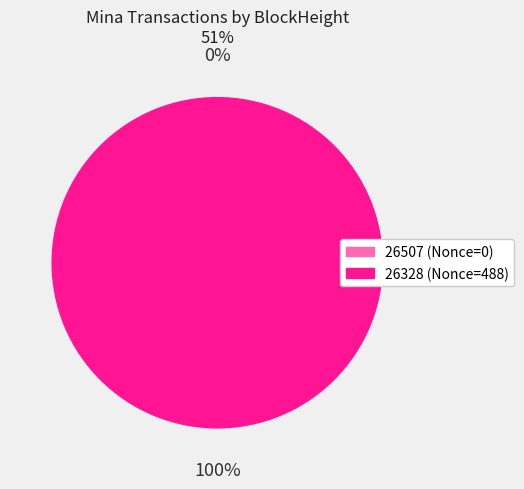

What is the total percentage of 26328 and 26507?

100.0%